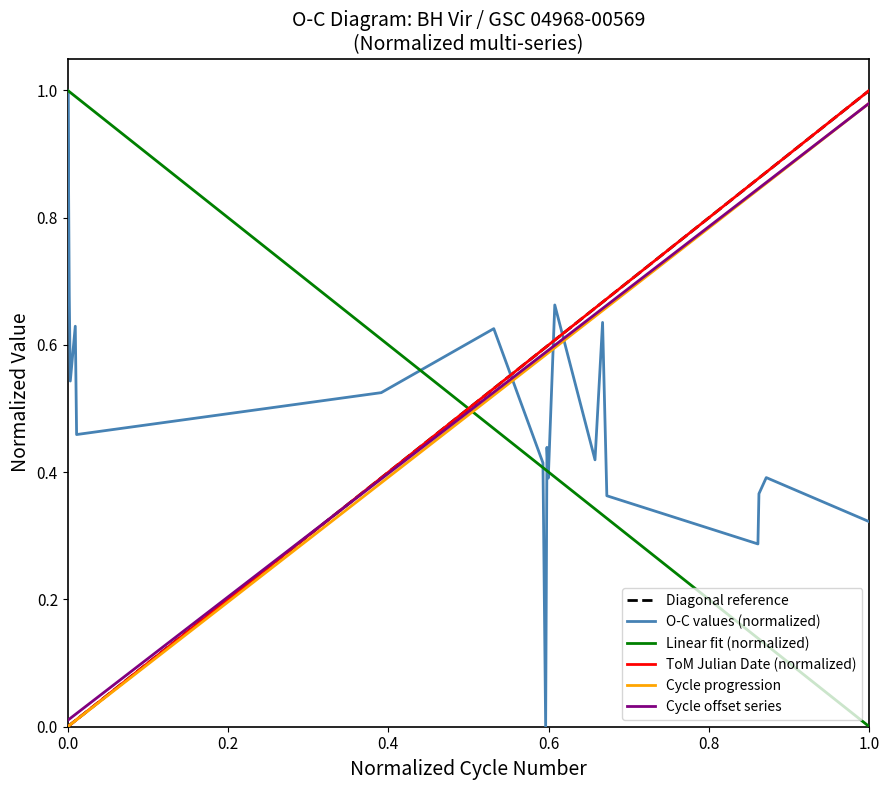

How many positive values does the Lin Fit series have?

19